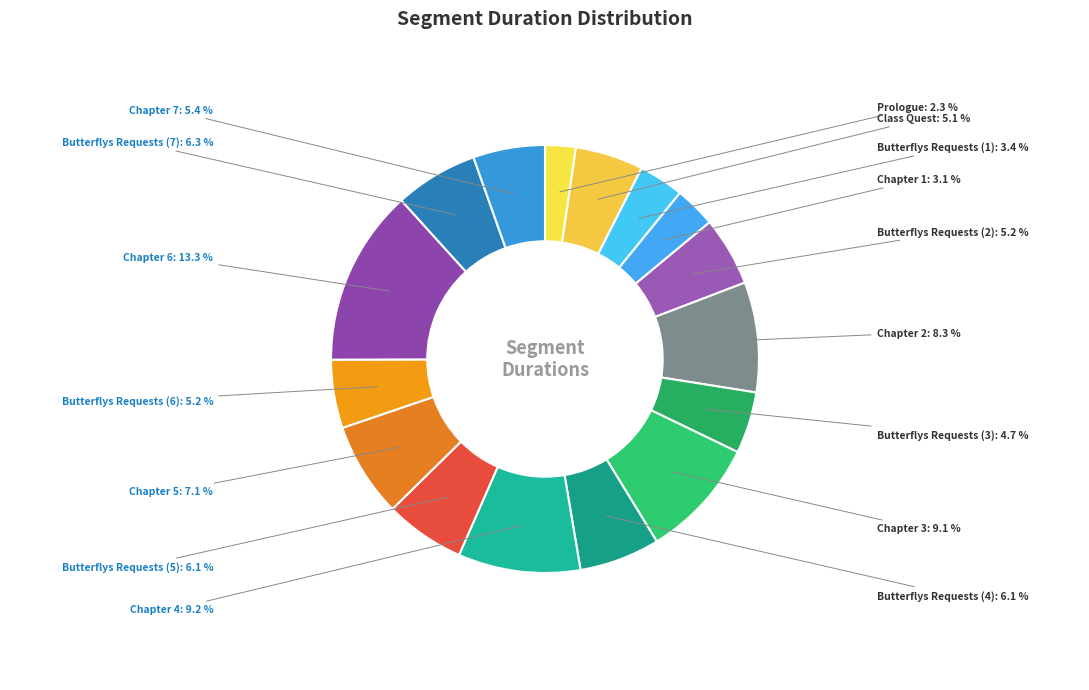

What is the ratio of the value at Butterflys Requests (5) to the value at Butterflys Requests (7)?

1.0